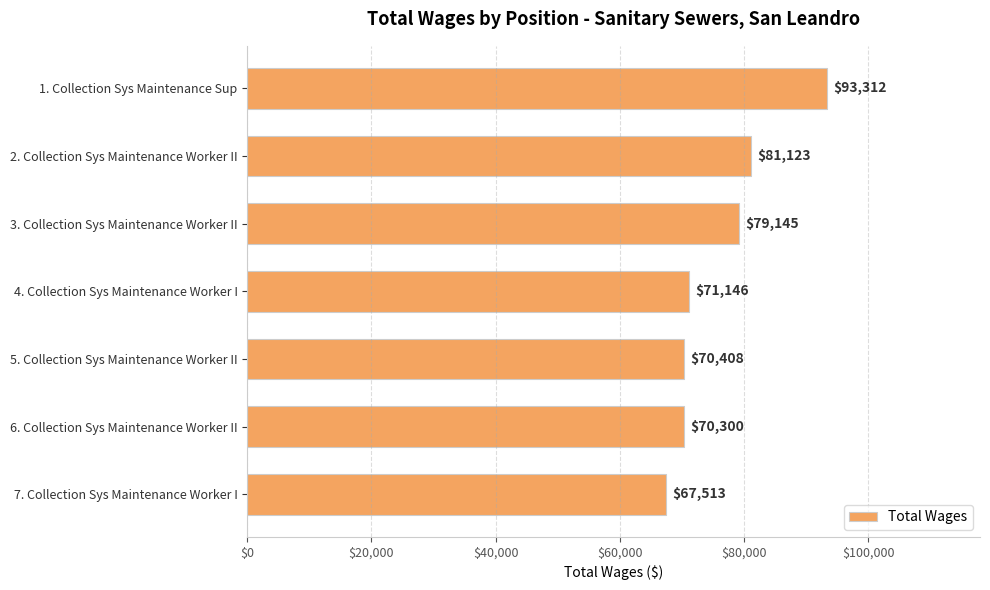

What is the difference between the maximum and minimum values?

25799